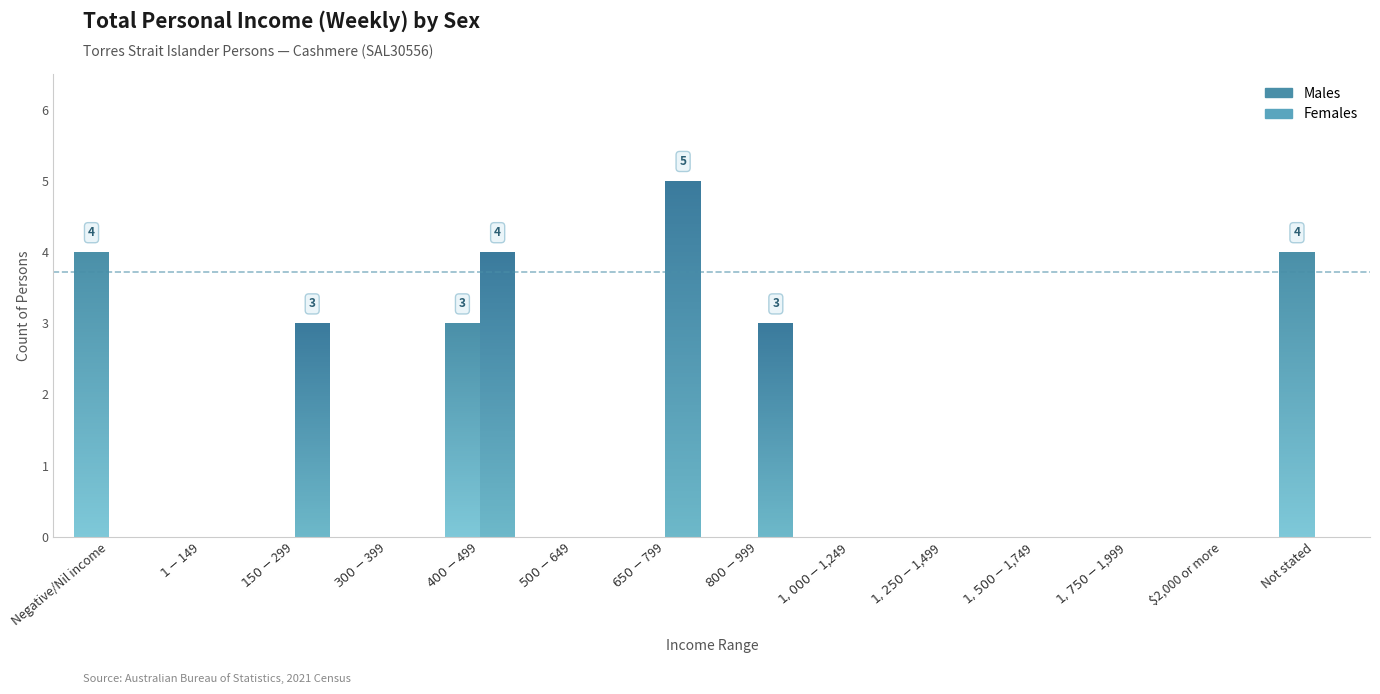

What is the label of the 7th bar from the right?

$800-$999